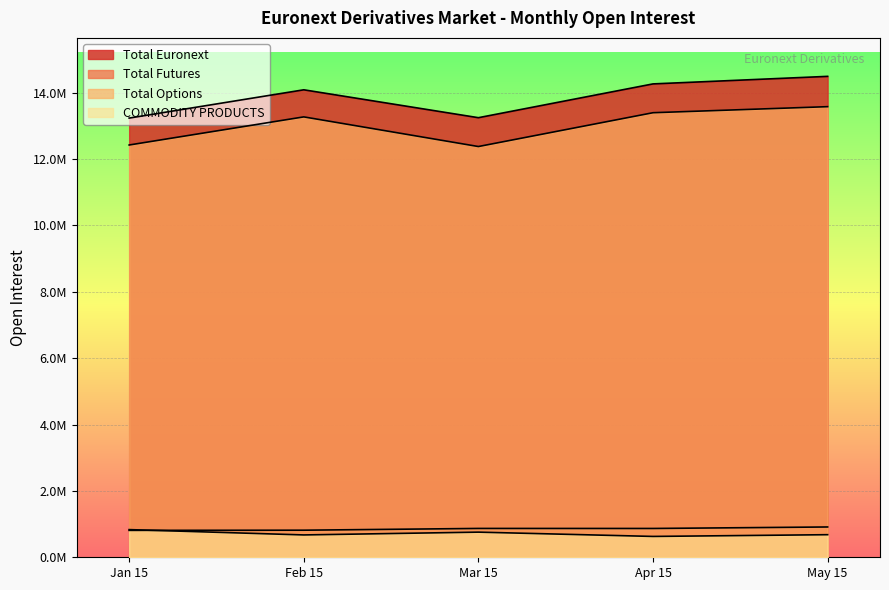

What is the sum of the COMMODITY PRODUCTS values at Apr 15 and May 15?

1308616